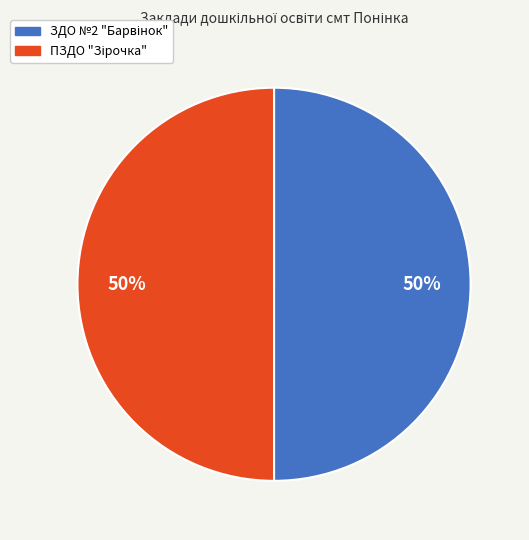

How many segments does this pie chart have?

2